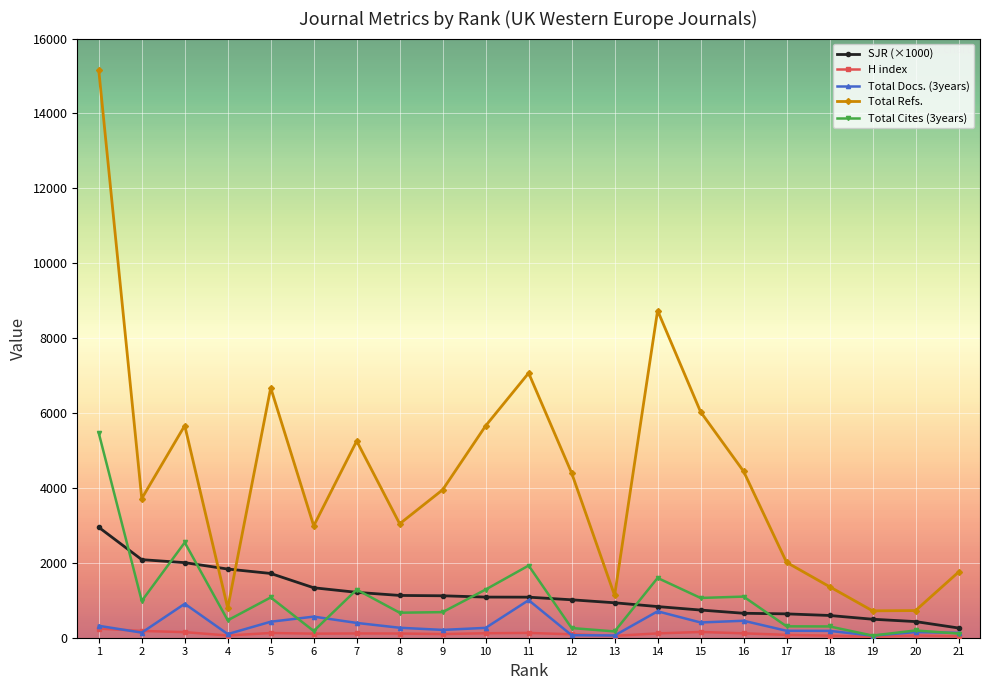

What is the smallest value displayed?

24.0